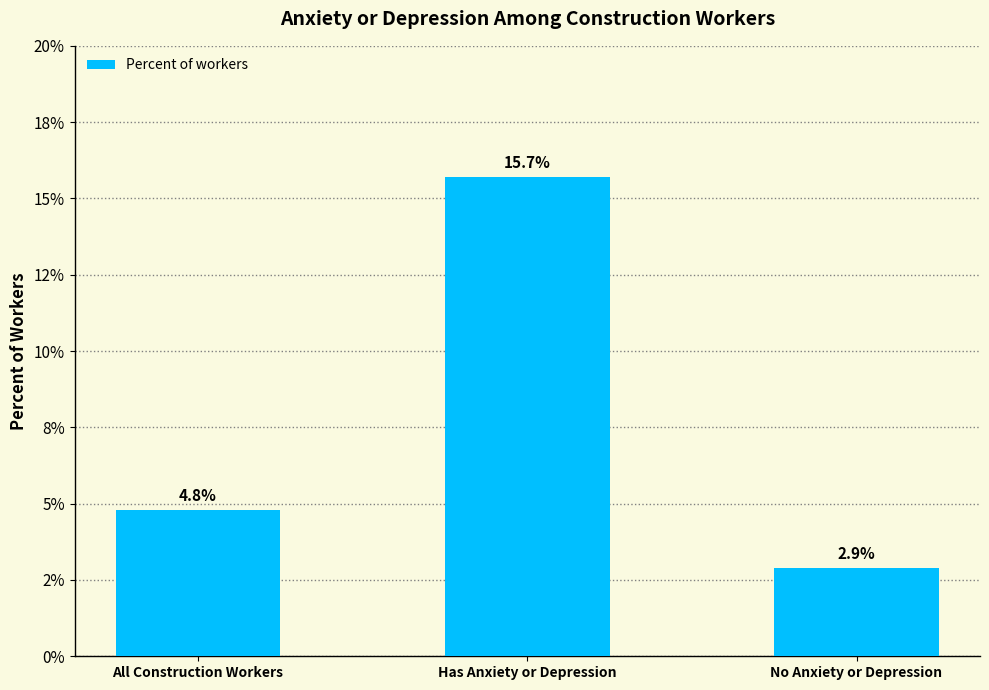

Are the bars horizontal?

No